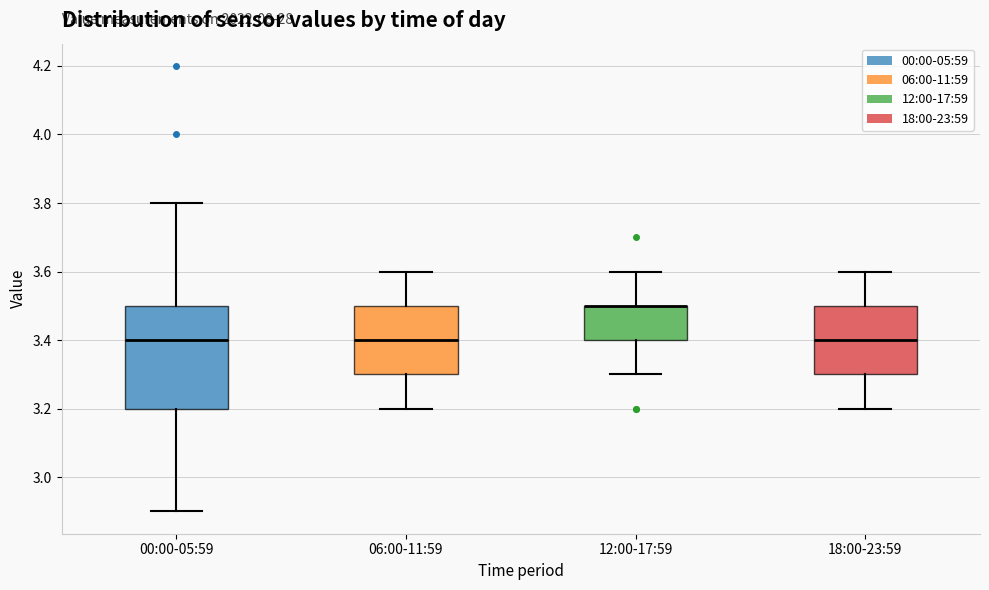

Where is the lower edge of the box for 12:00-17:59 on the y-axis? The values are not printed on the chart, so give them approximately, as read against the axis.

3.4